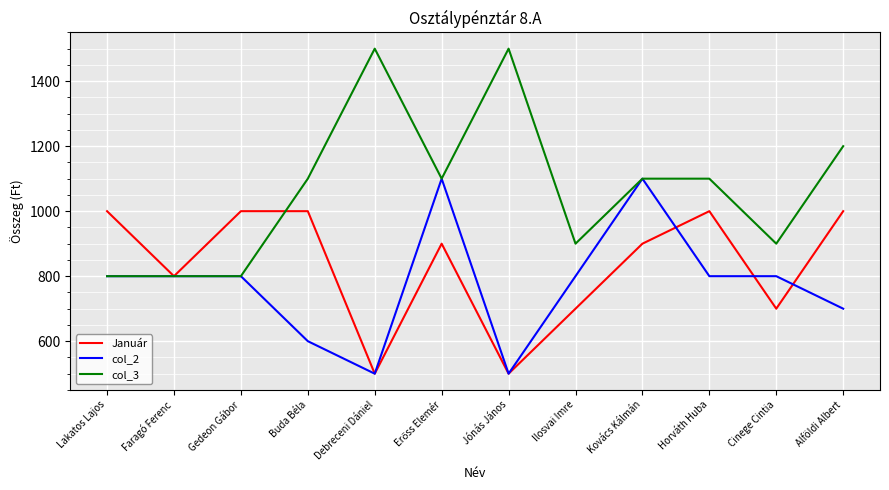

The value of col_2 at Cinege Cintia is 488. True or false?

False